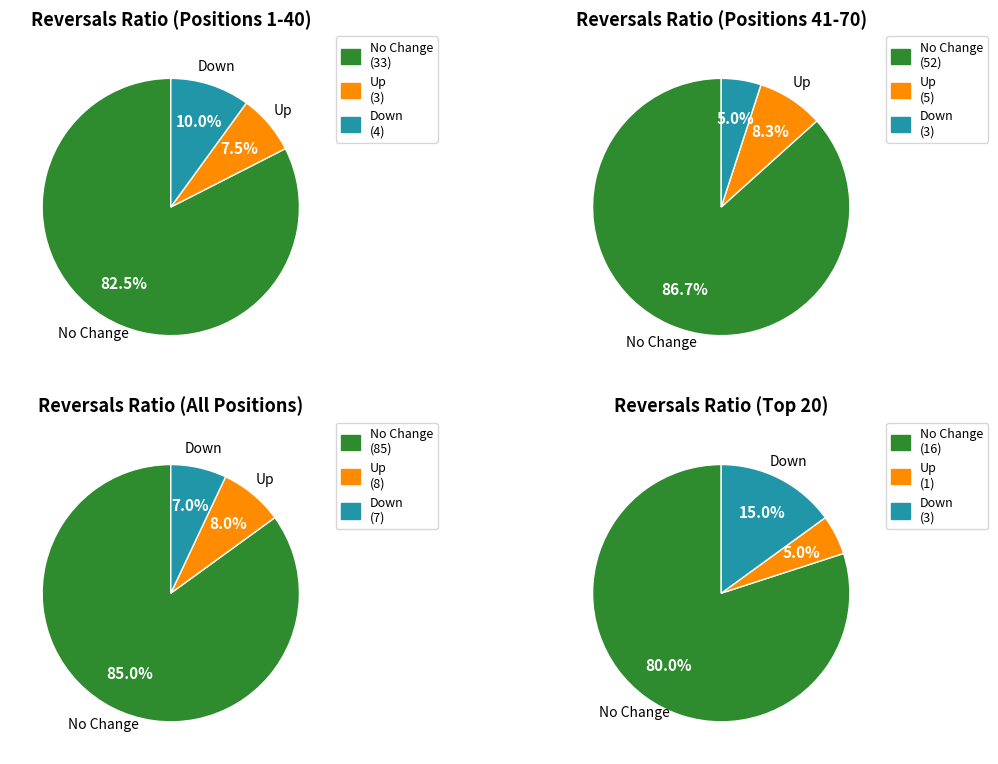

What is the total percentage of - and up?

93.0%